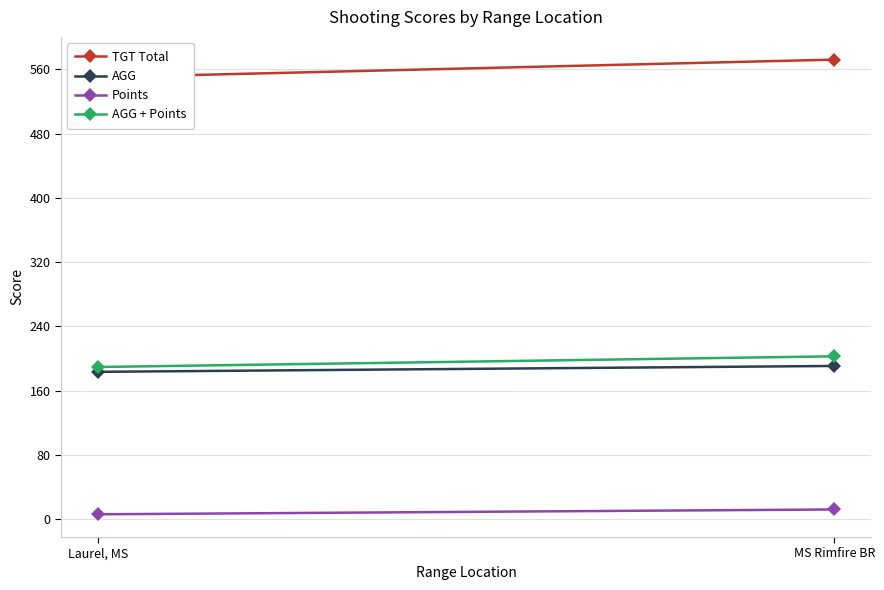

What is the smallest value displayed?

6.0